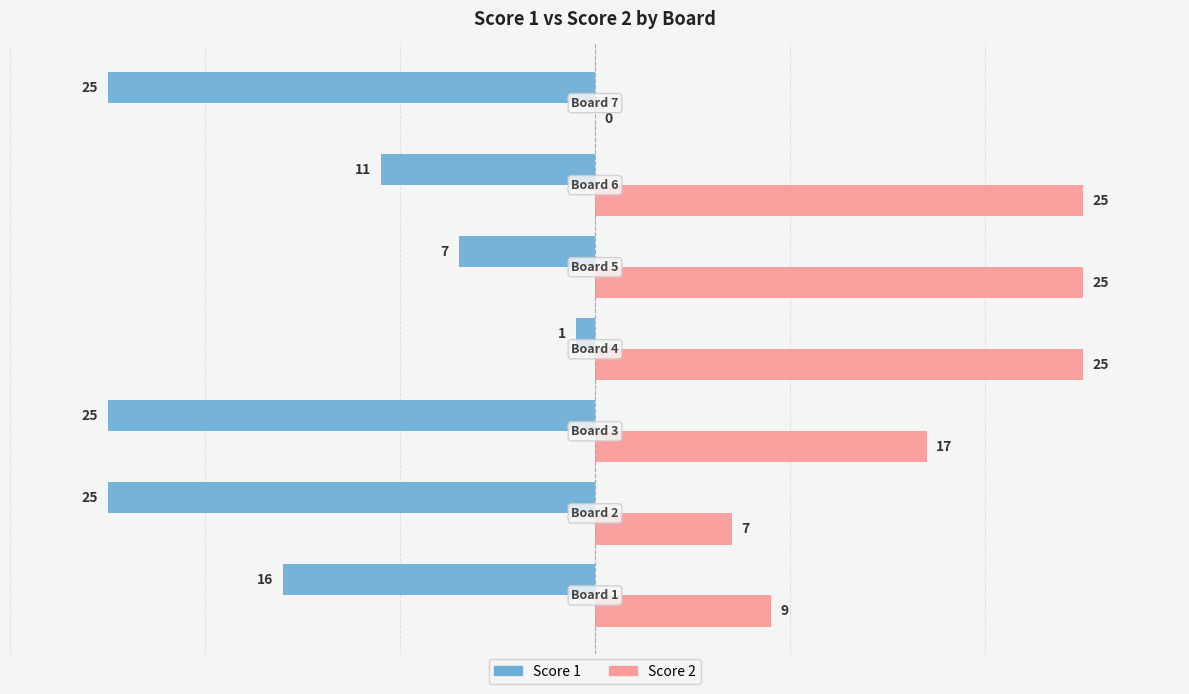

How many Score 1 values are between -25 and -7?

6